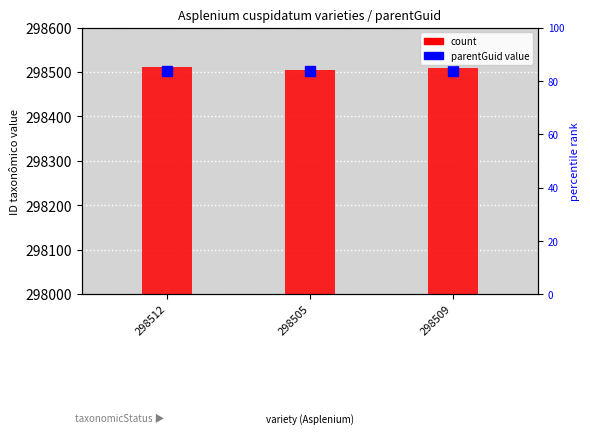

List the labels in order of value, smallest first.

298505, 298509, 298512